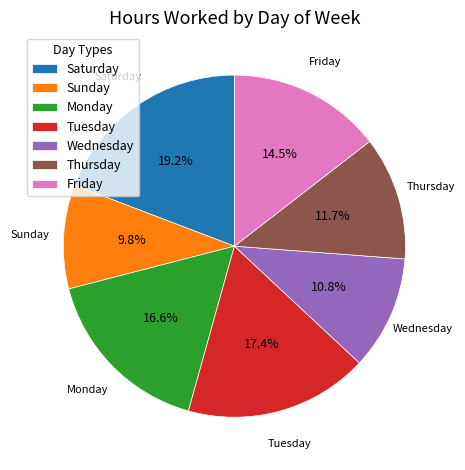

Rank the categories by value from lowest to highest.

Sunday, Wednesday, Thursday, Friday, Monday, Tuesday, Saturday